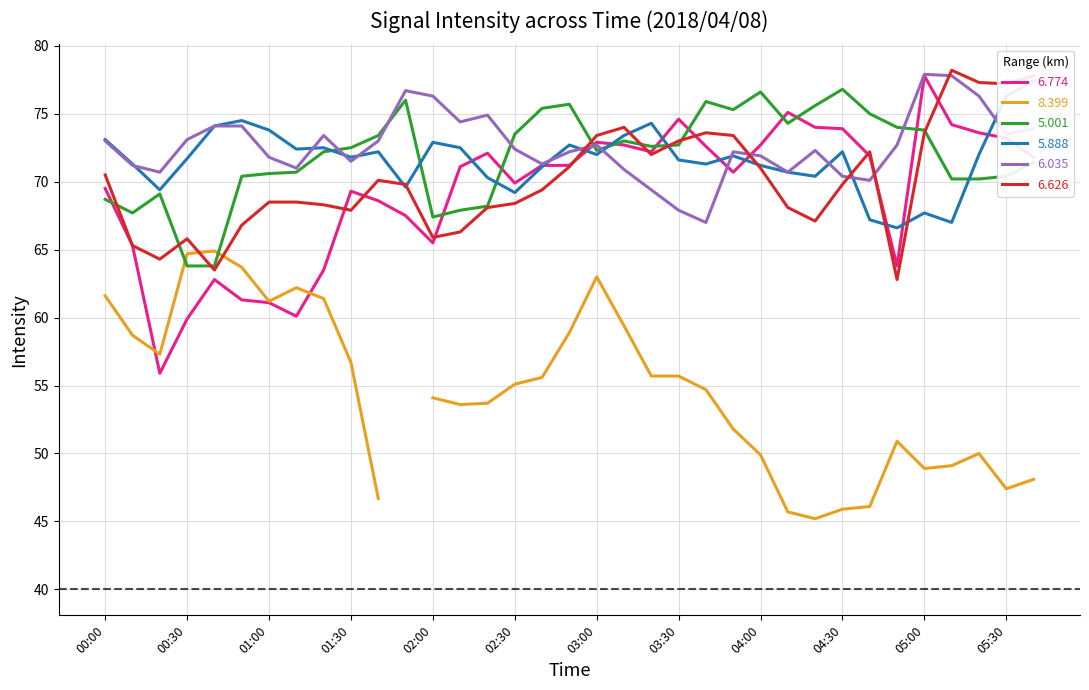

Is the value of 5.001 at 00:30 greater than the value of 6.035 at 05:00?

No